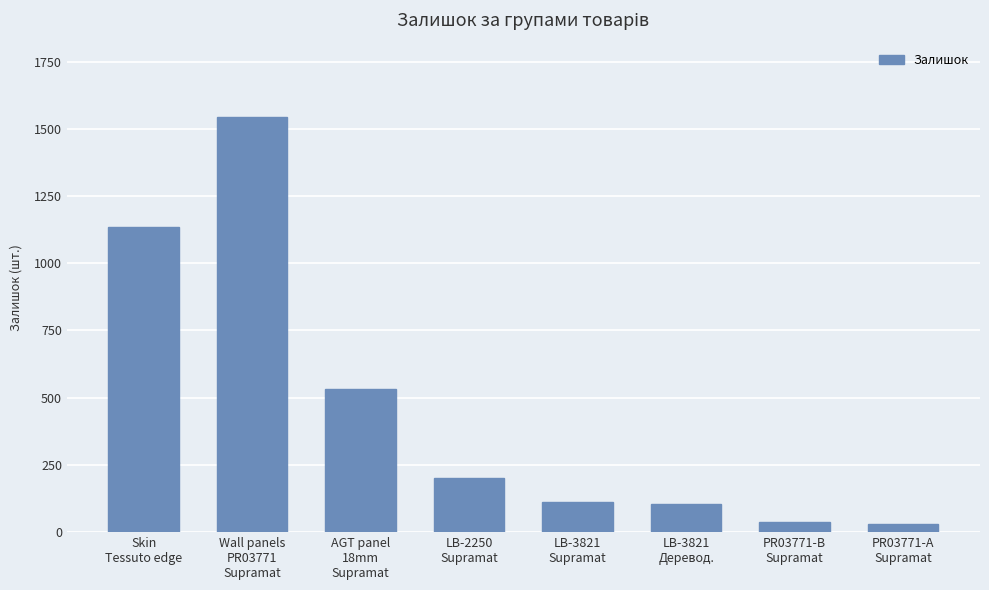

What is the label of the 1st bar from the right?

PR03771-А
Supramat